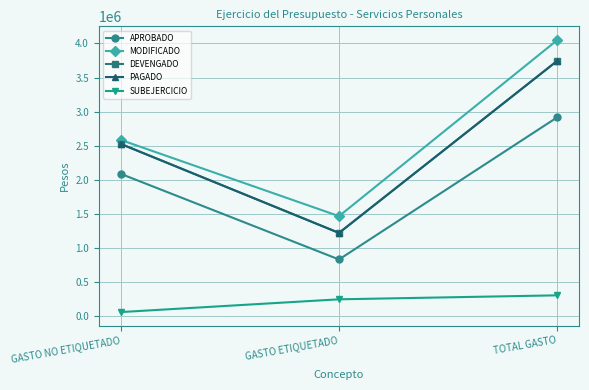

Is this an area chart (filled region under the line)?

No